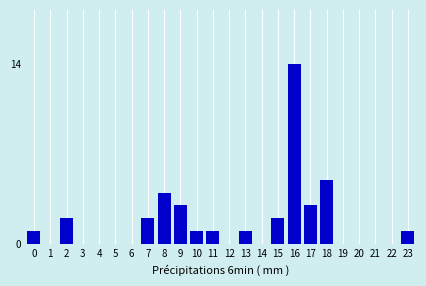

Reading right to left, extract all data points from this chart.

23=1	22=0	21=0	20=0	19=0	18=5	17=3	16=14	15=2	14=0	13=1	12=0	11=1	10=1	9=3	8=4	7=2	6=0	5=0	4=0	3=0	2=2	1=0	0=1